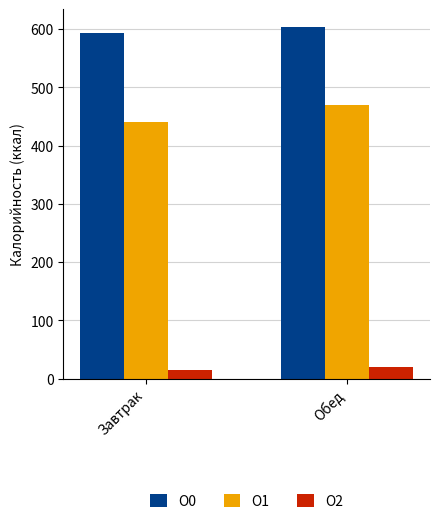

What is the spread (max minus min) of values at Обед?

584.8